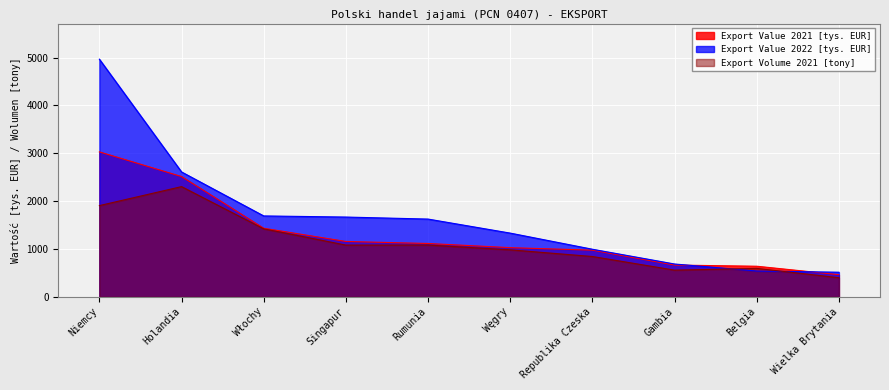

What is the spread (max minus min) of values at Republika Czeska?

152.2